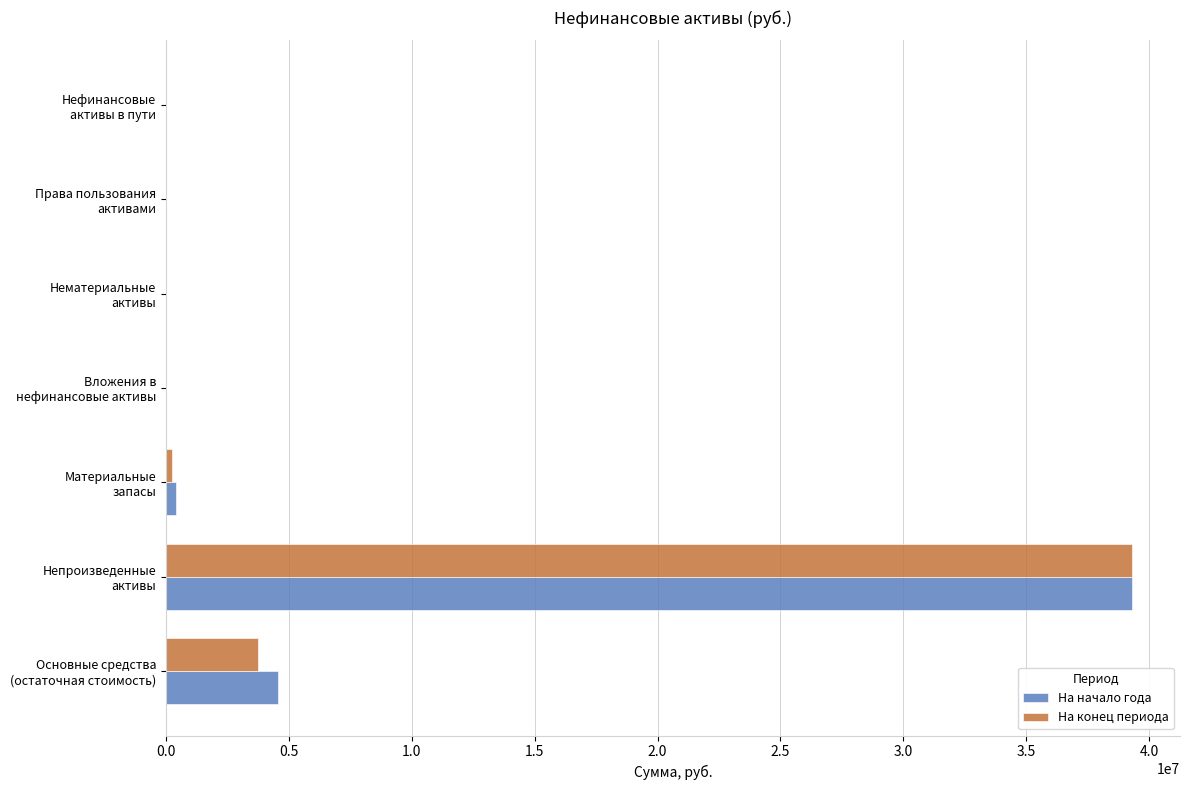

What is the sum of all На конец периода values?

43301255.2